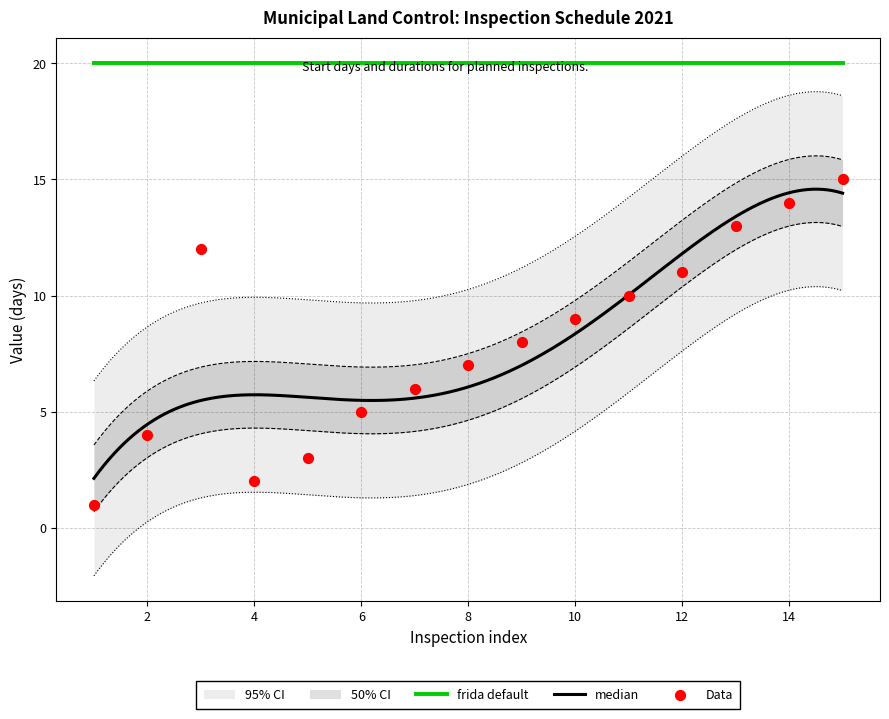

Approximately how many times larger is the value at 13 compared to 6?

2.6